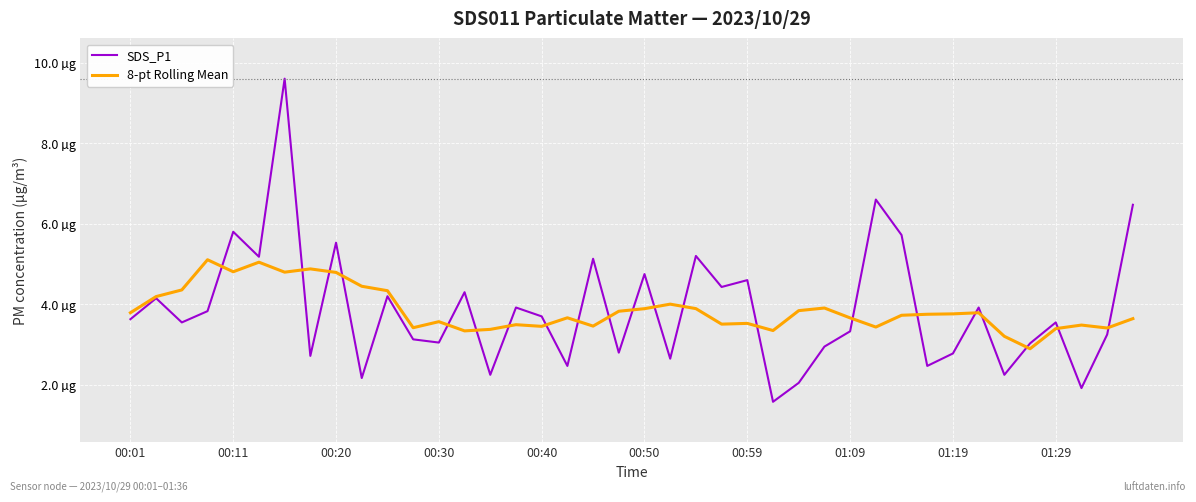

What are all the series names shown in the legend?

SDS_P1, 8-pt Rolling Mean